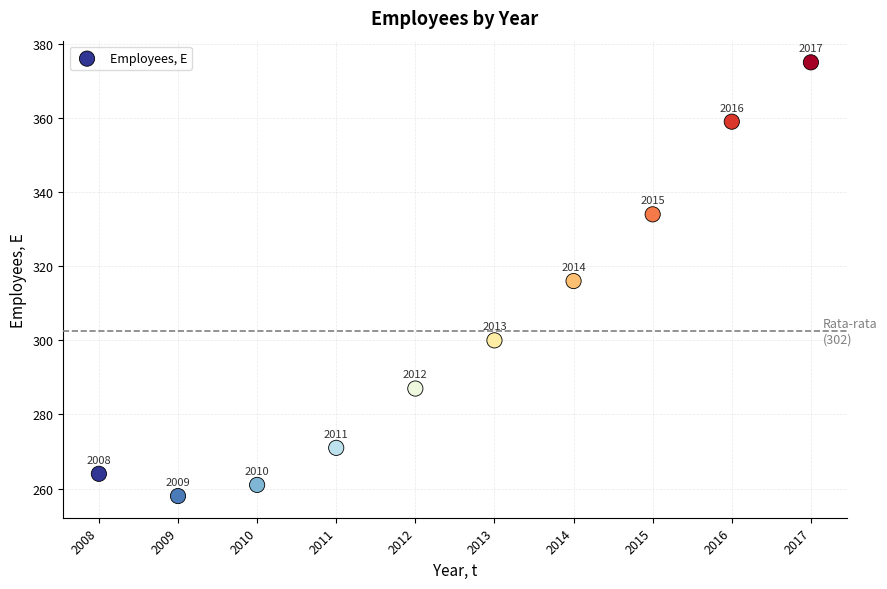

What Y value in the scatter plot is closest to 316?

316